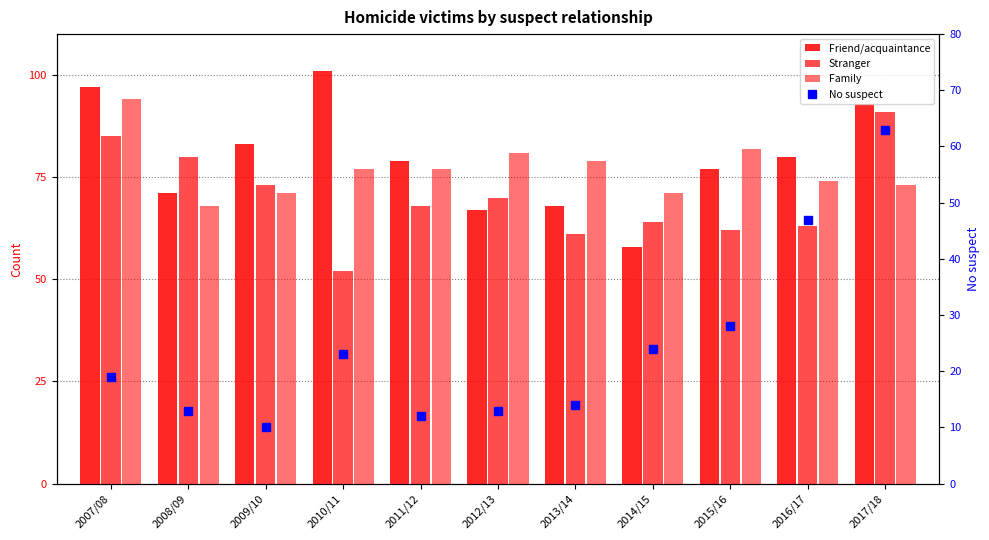

What is the total value across all series at 2010/11?

253